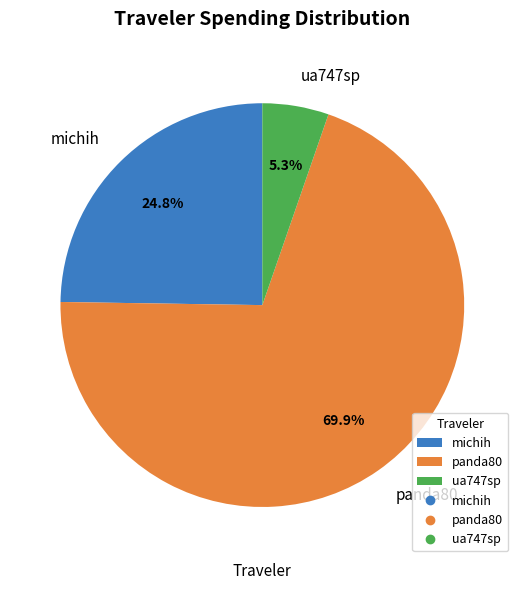

Approximately how many times larger is the value at ua747sp compared to panda80?

0.1